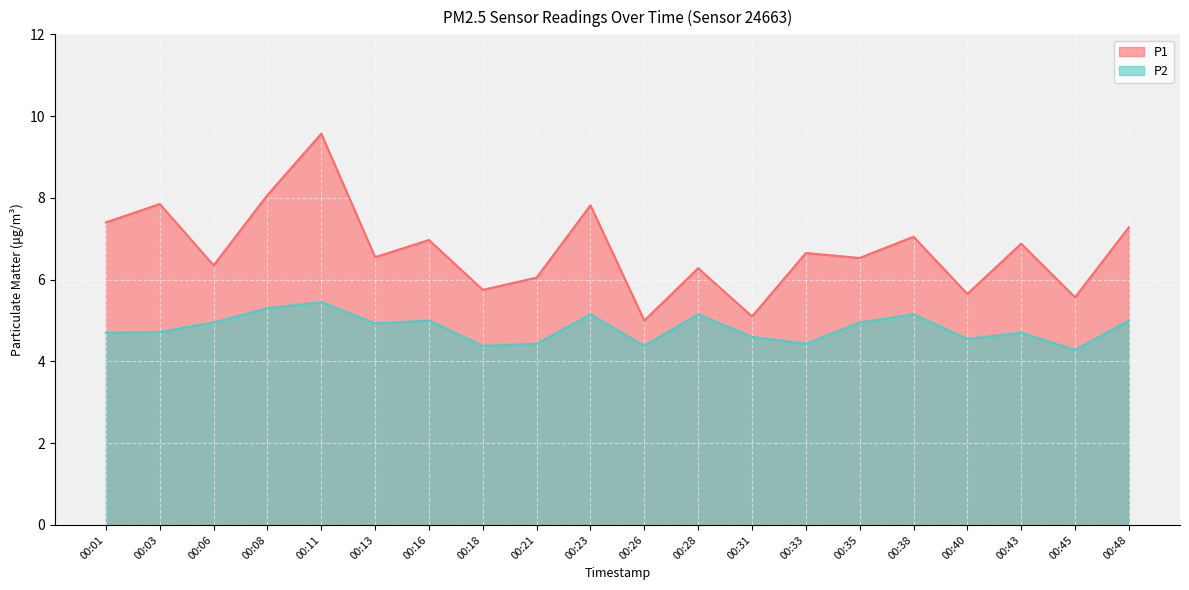

What are all the series names shown in the legend?

P1, P2